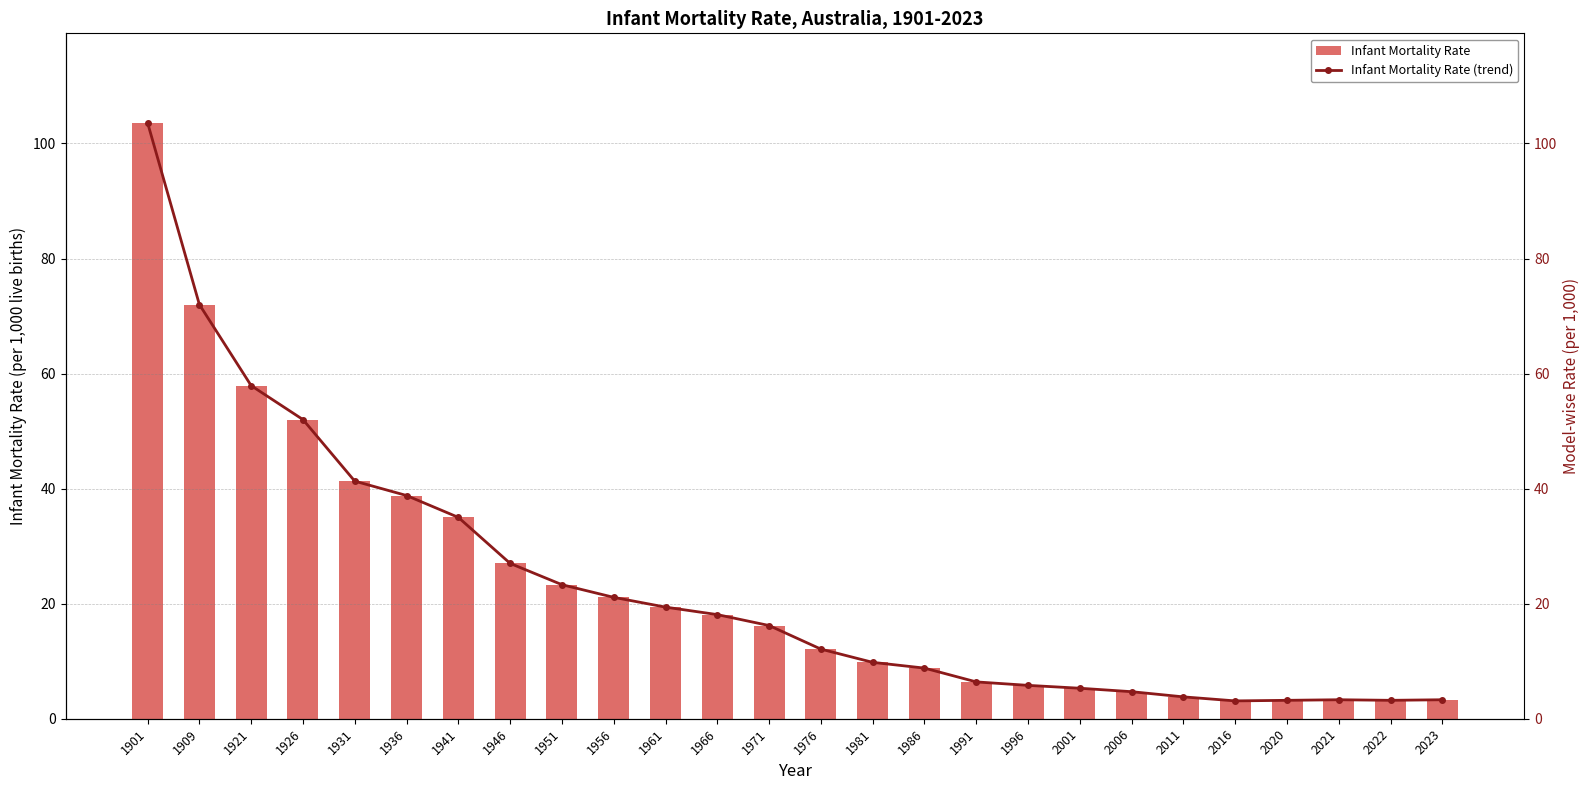

What is the value of the Infant Mortality Rate (trend) bar at the 6th from the left?

38.8